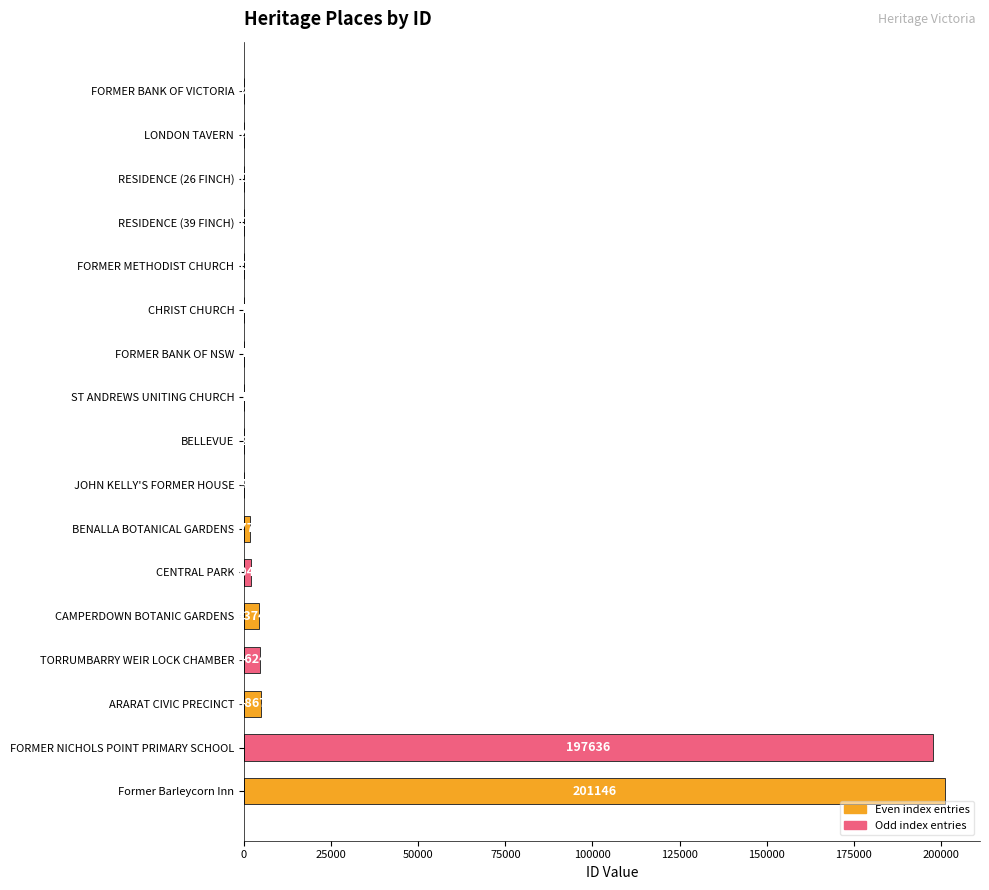

What is the greatest value displayed?

201146